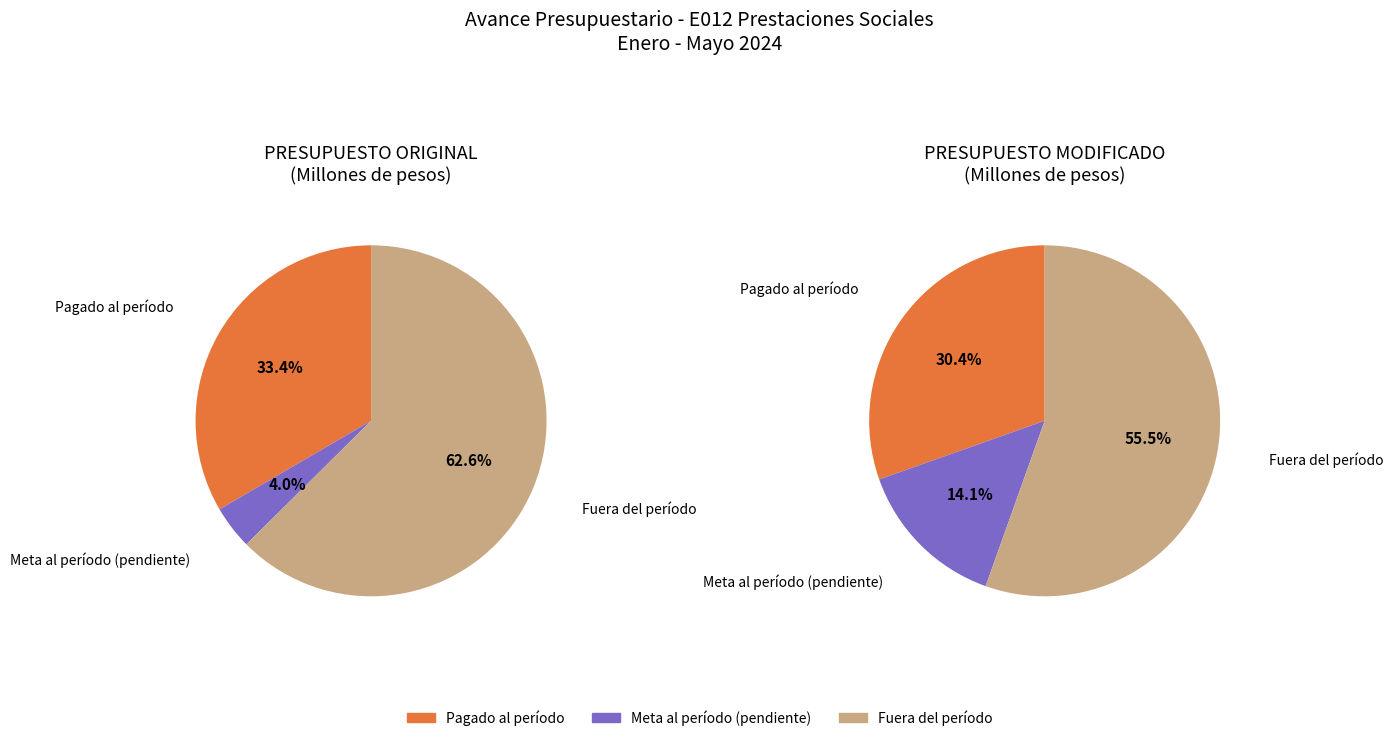

The PRESUPUESTO MODIFICADO slice represents 57% of the pie. True or false?

False